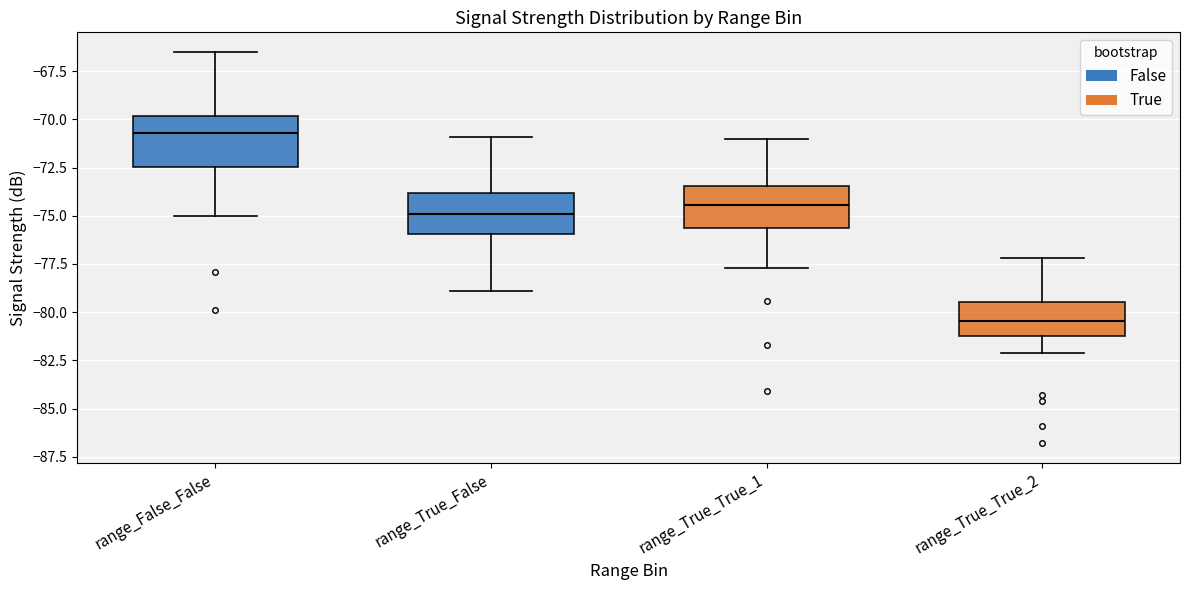

Which box's median line is the highest?

range_False_False